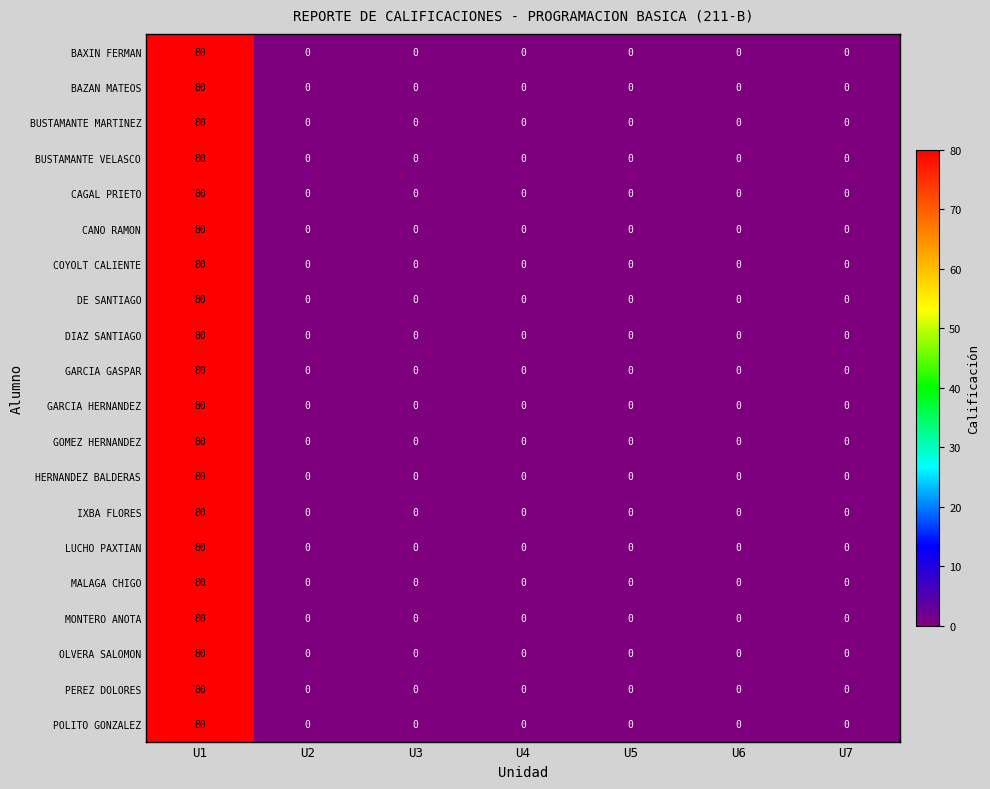

How many distinct data groups are displayed?

20